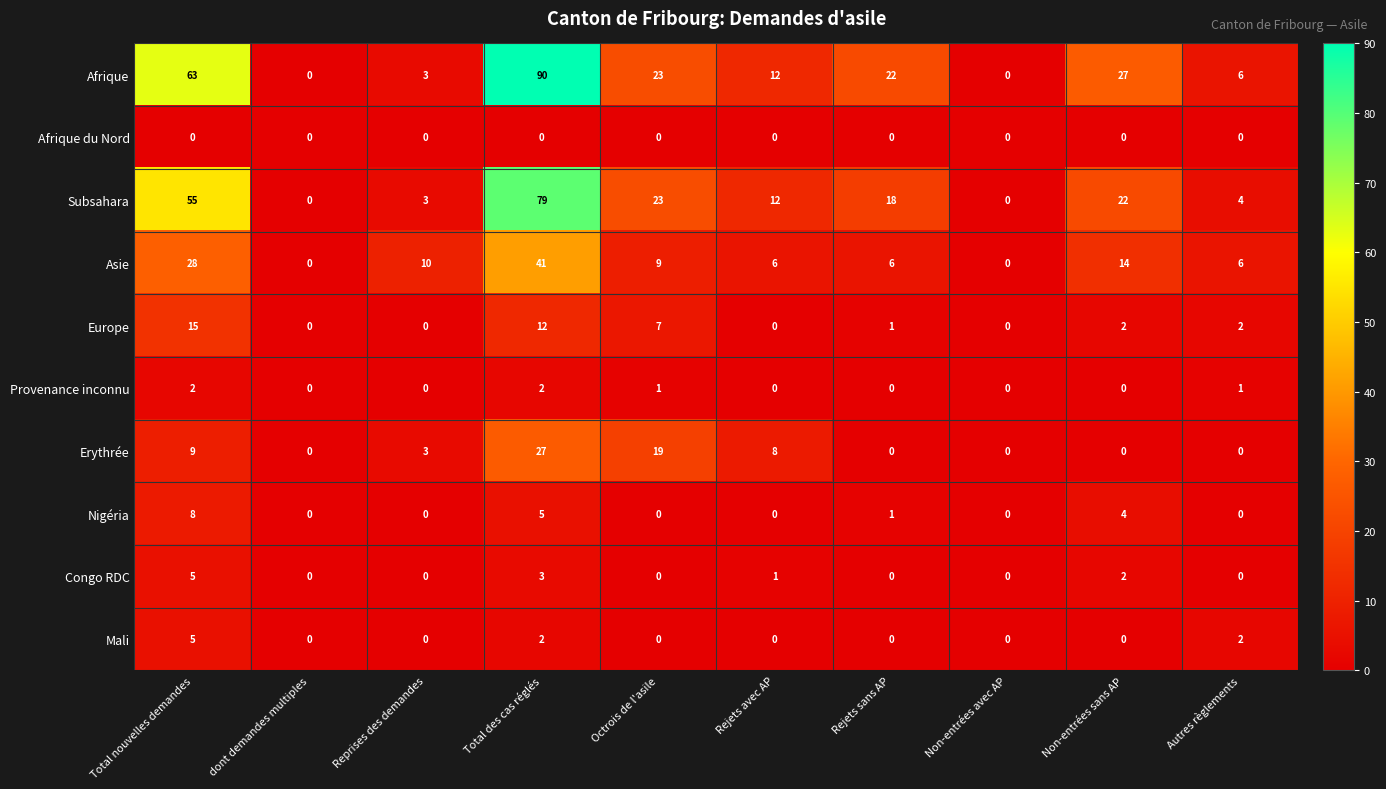

What is the greatest value displayed?

90